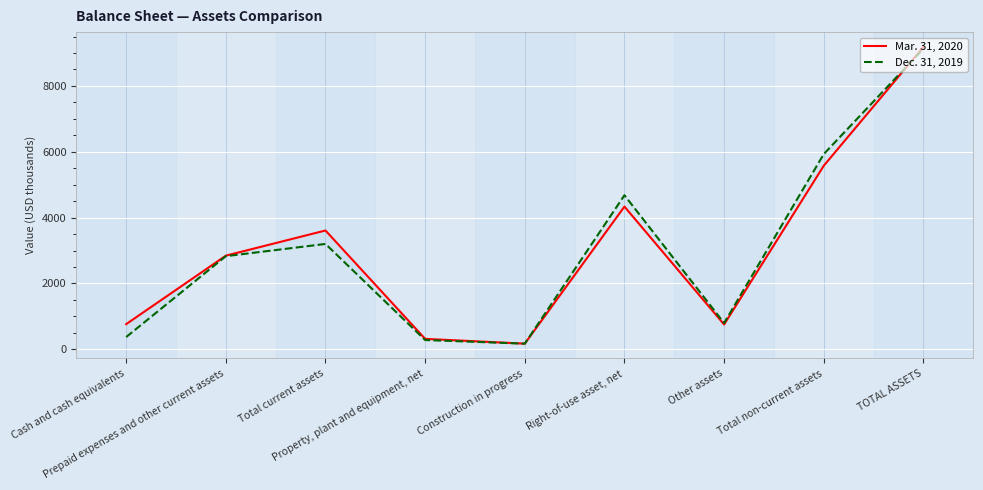

List the labels in order of Dec. 31, 2019 value, largest first.

TOTAL ASSETS, Total non-current assets, Right-of-use asset, net, Total current assets, Prepaid expenses and other current assets, Other assets, Cash and cash equivalents, Property, plant and equipment, net, Construction in progress